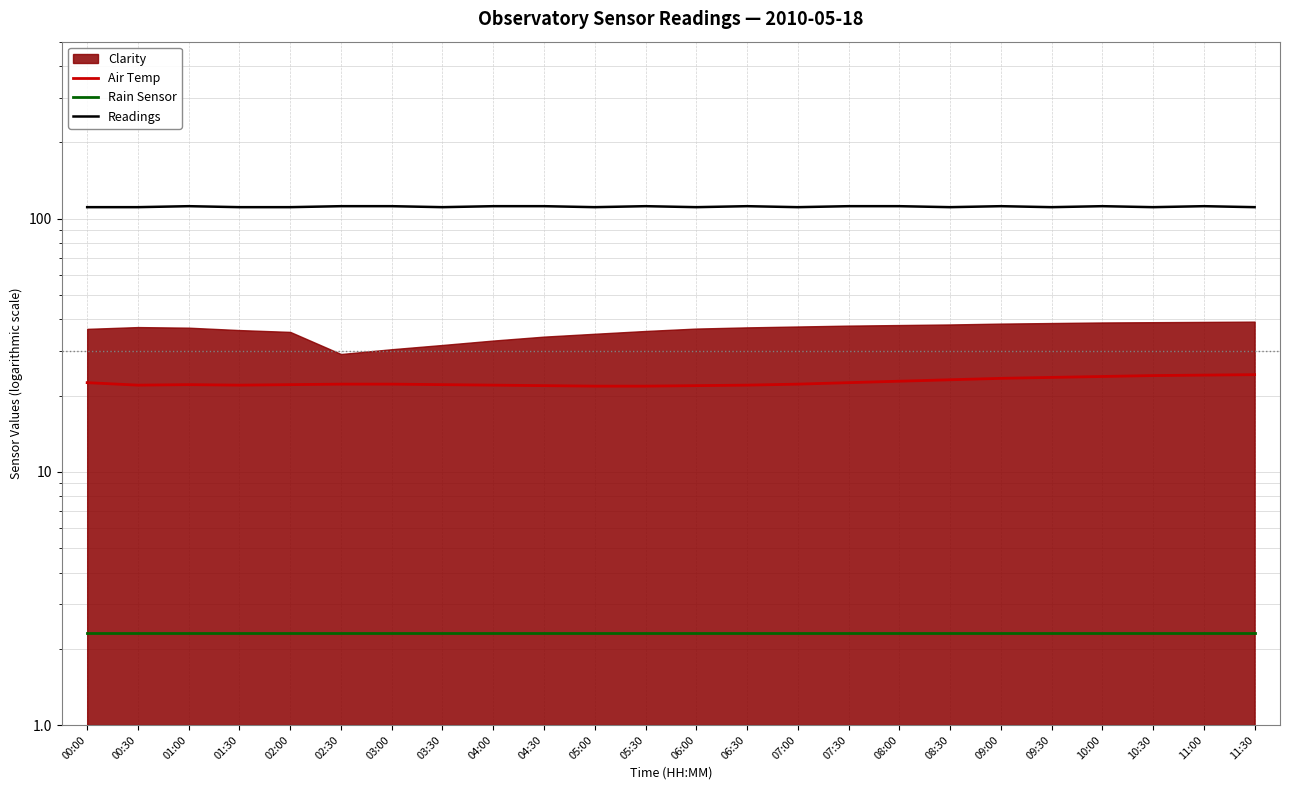

What is the label of the 4th point from the right?

10:00